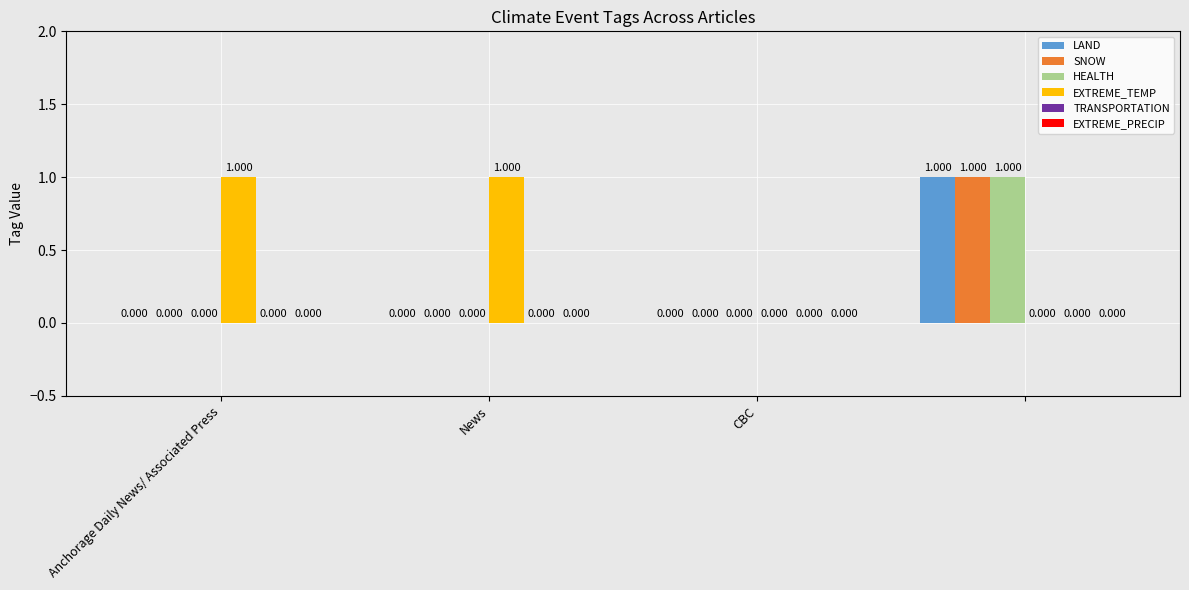

At which label is LAND closest to 0?

Anchorage Daily News/ Associated Press